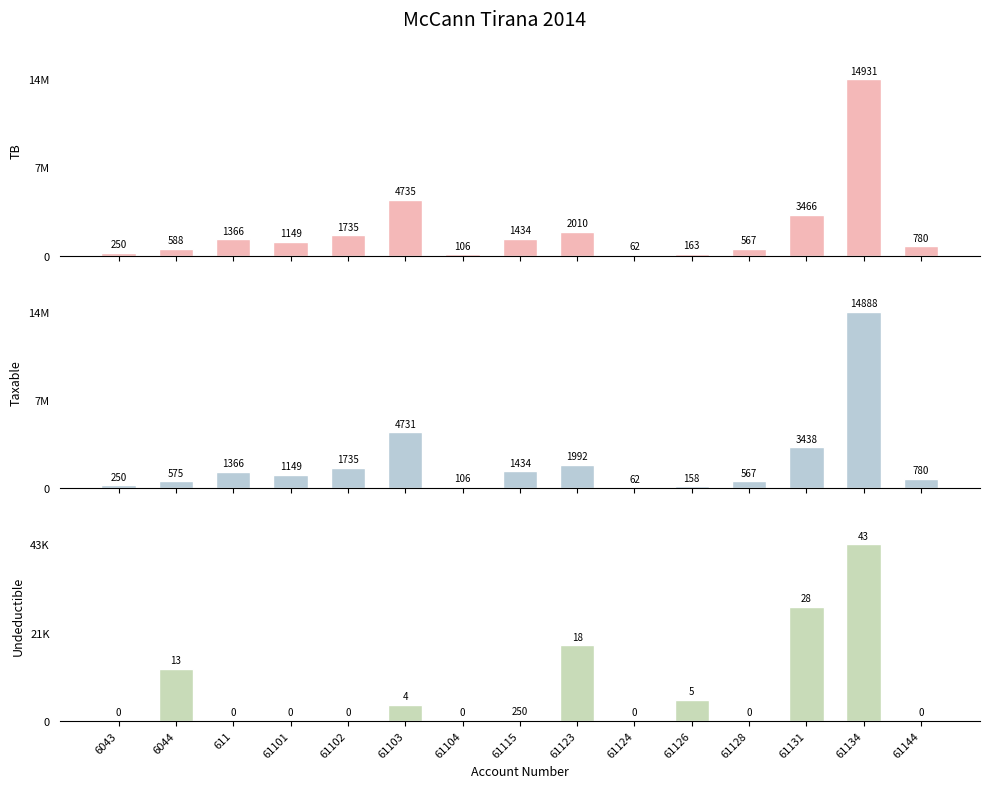

Which category has the highest value in the Undeductible series?

61134